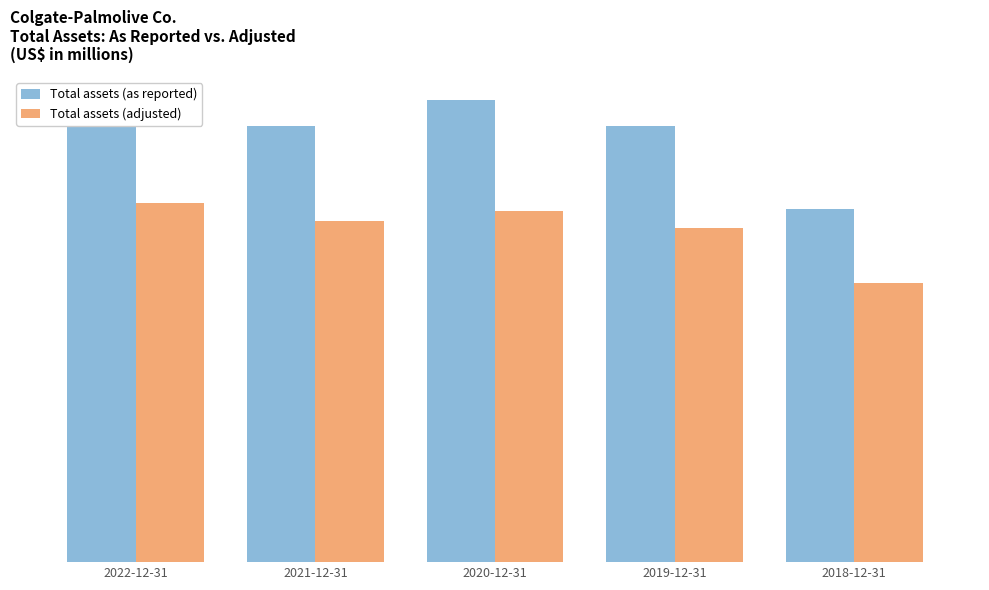

Does the chart contain stacked bars?

No